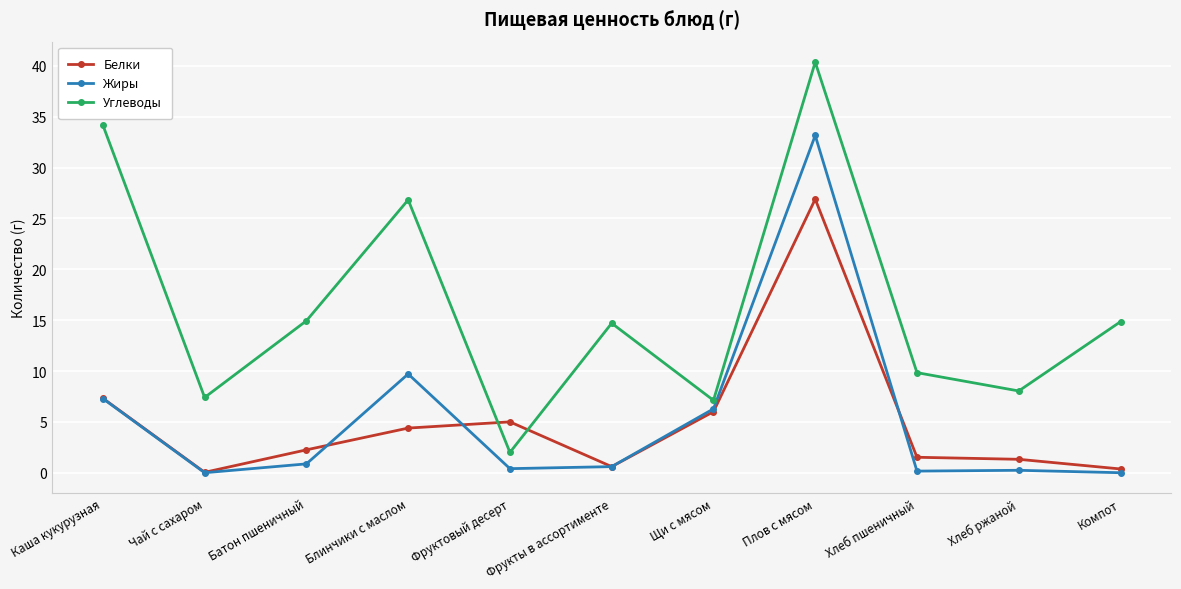

How many series are shown in this chart?

3